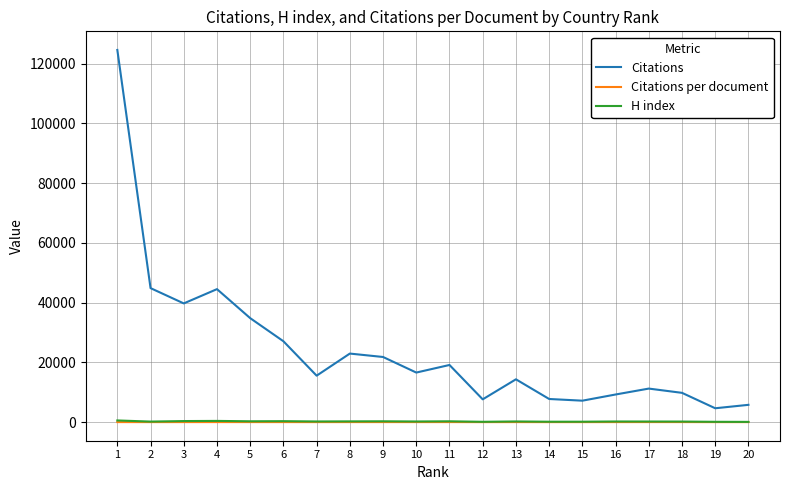

True or false: Citations and H index intersect in this chart.

False